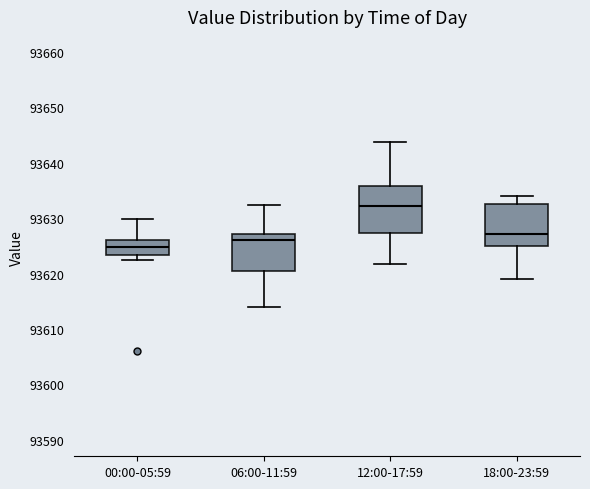

Reading left to right, transcribe this box plot: for each box, give where its median line is, the range the box spans, and where its two whiskers end, as read against the y-axis. The values are not printed on the chart, so give them approximately, as read against the axis.

00:00-05:59: median 93625, box 93623 to 93626, whiskers 93622 to 93630
06:00-11:59: median 93626, box 93620 to 93627, whiskers 93614 to 93632
12:00-17:59: median 93632, box 93627 to 93636, whiskers 93622 to 93644
18:00-23:59: median 93627, box 93625 to 93633, whiskers 93619 to 93634